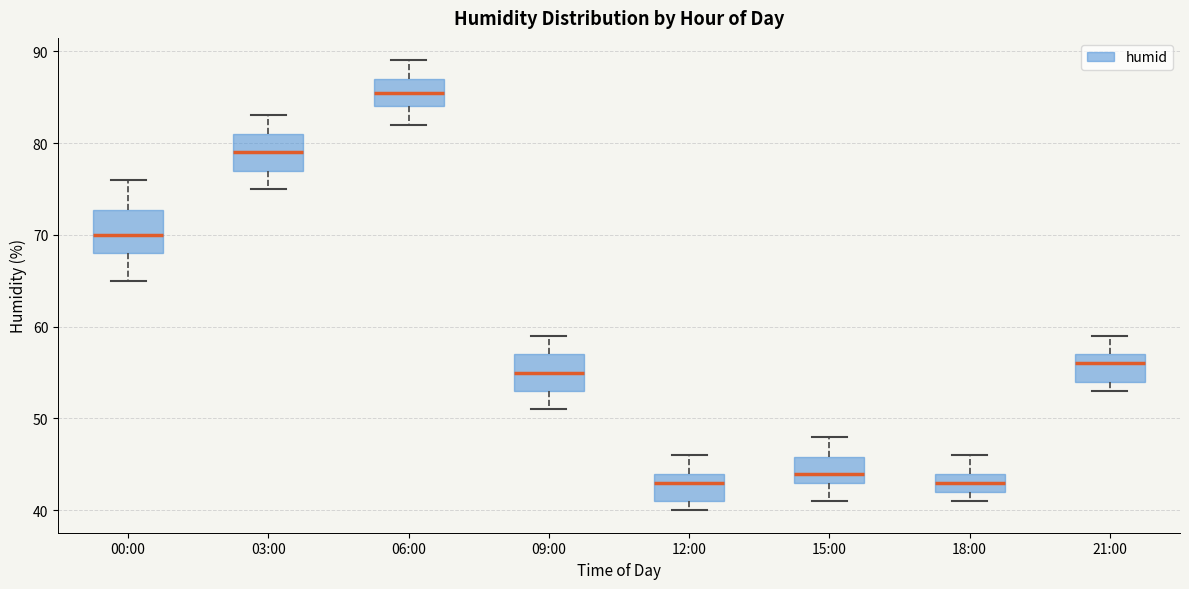

Reading left to right, transcribe this box plot: for each box, give where its median line is, the range the box spans, and where its two whiskers end, as read against the y-axis. The values are not printed on the chart, so give them approximately, as read against the axis.

00:00: median 70, box 68 to 73, whiskers 65 to 76
03:00: median 79, box 77 to 81, whiskers 75 to 83
06:00: median 86, box 84 to 87, whiskers 82 to 89
09:00: median 55, box 53 to 57, whiskers 51 to 59
12:00: median 43, box 41 to 44, whiskers 40 to 46
15:00: median 44, box 43 to 46, whiskers 41 to 48
18:00: median 43, box 42 to 44, whiskers 41 to 46
21:00: median 56, box 54 to 57, whiskers 53 to 59